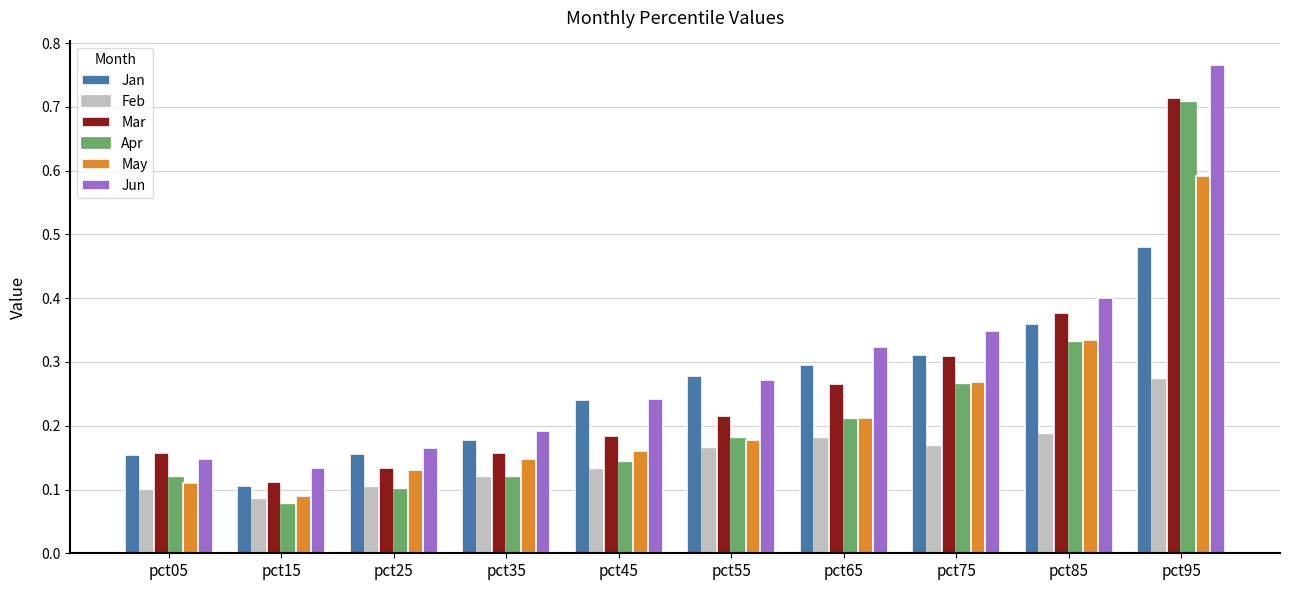

How many bars are there in total?

60